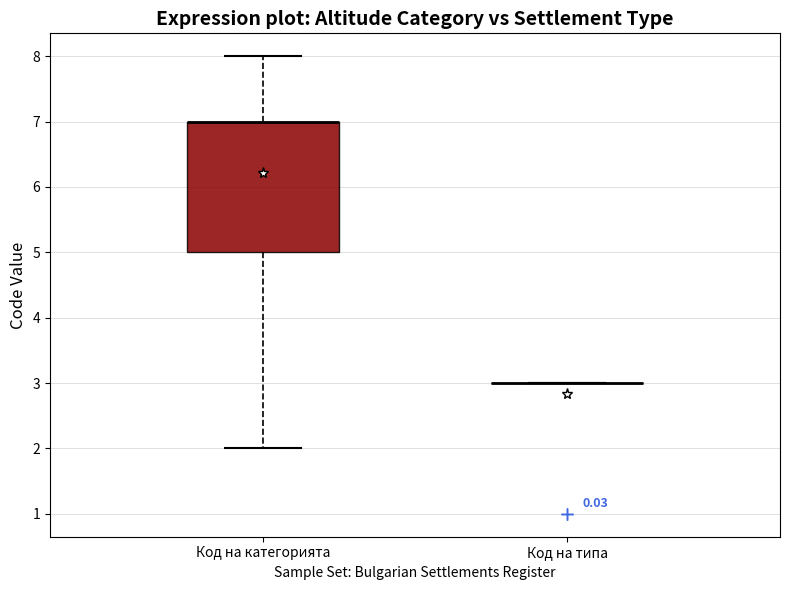

Comparing the boxes themselves (not the whiskers), which one is the tallest?

Код на категорията